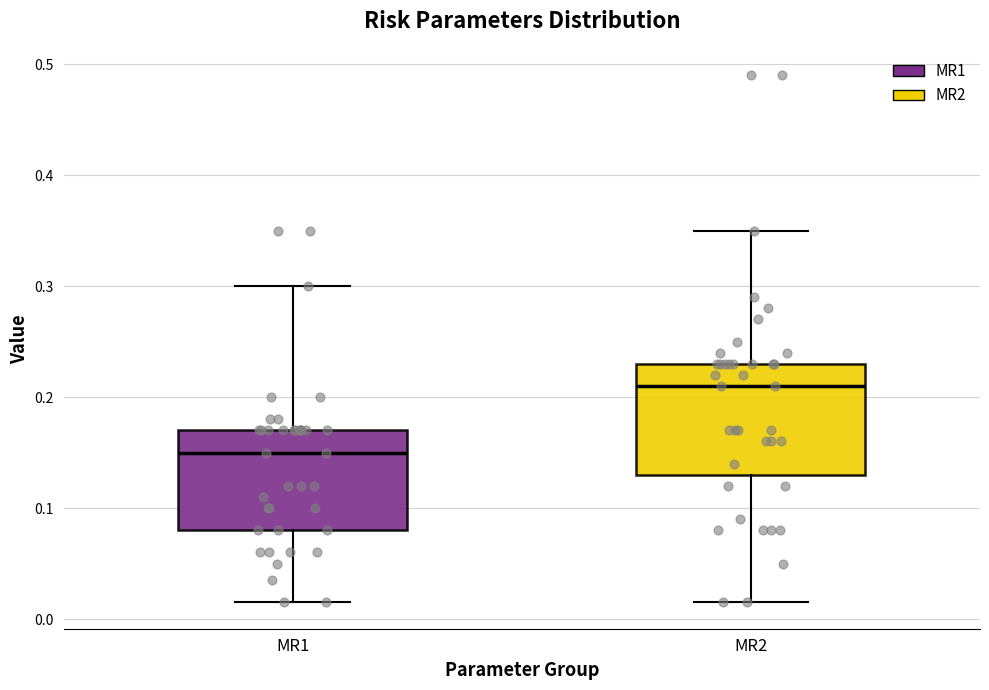

Which box has the highest median line?

MR2